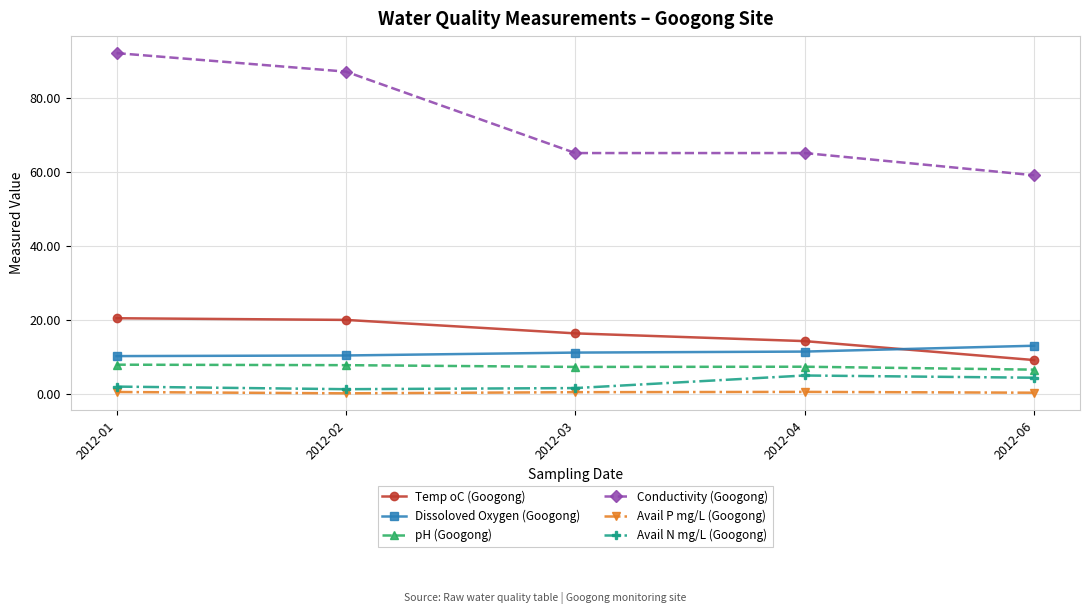

What is the average value of the Dissoloved Oxygen (Googong) series?

11.2